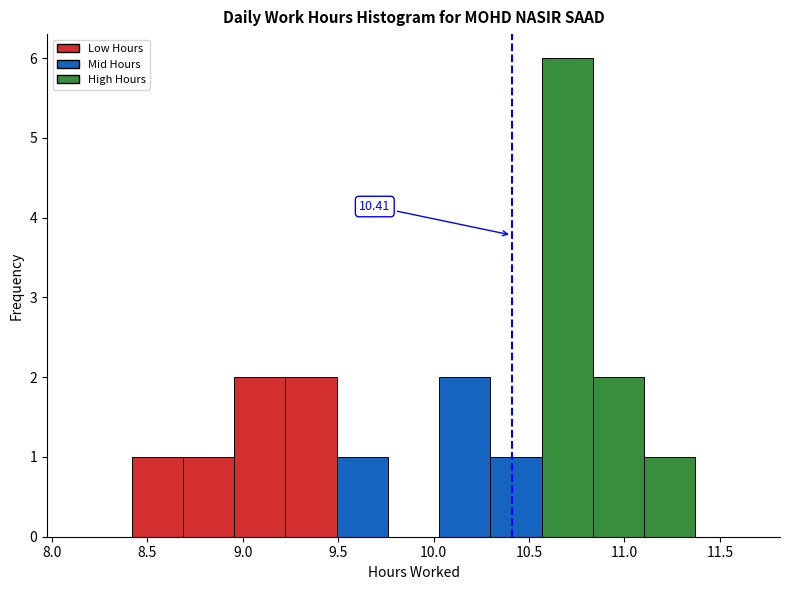

Which range on the x-axis has the tallest bar?

10.55 to 10.85